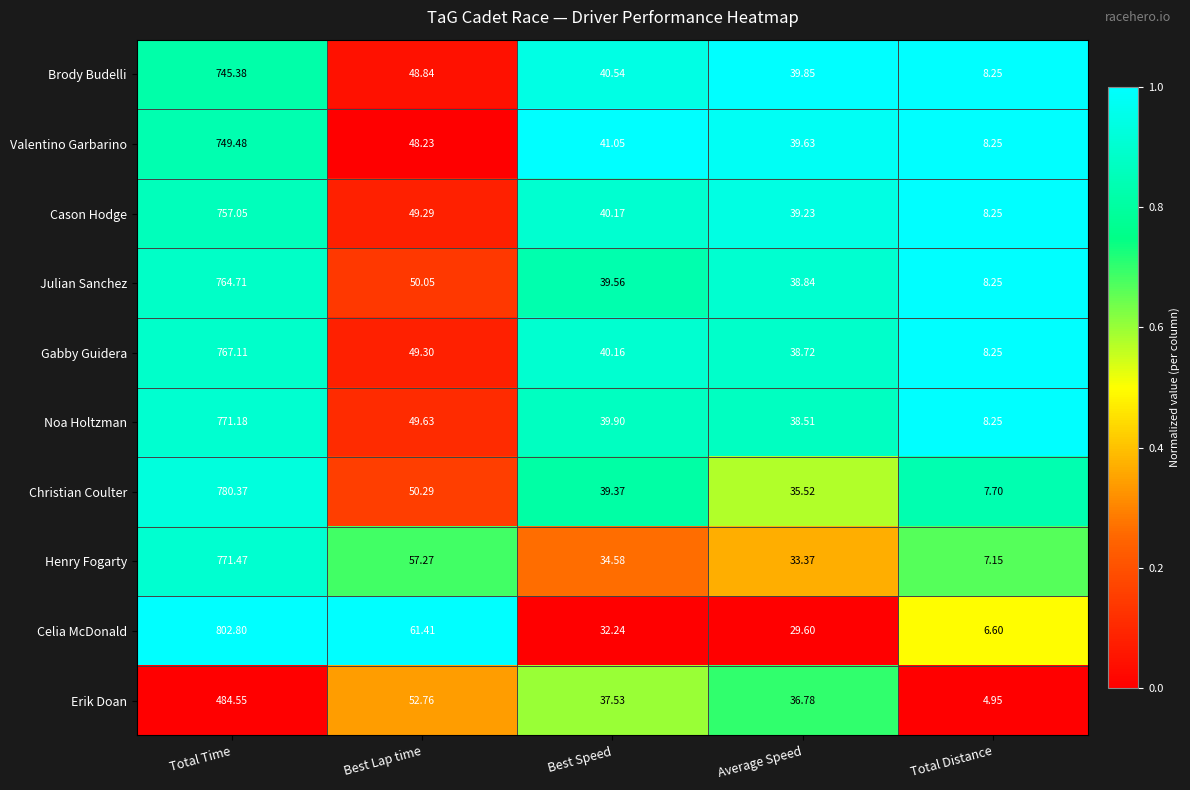

List the labels in order of Valentino Garbarino value, smallest first.

Total Distance, Average Speed, Best Speed, Best Lap time, Total Time